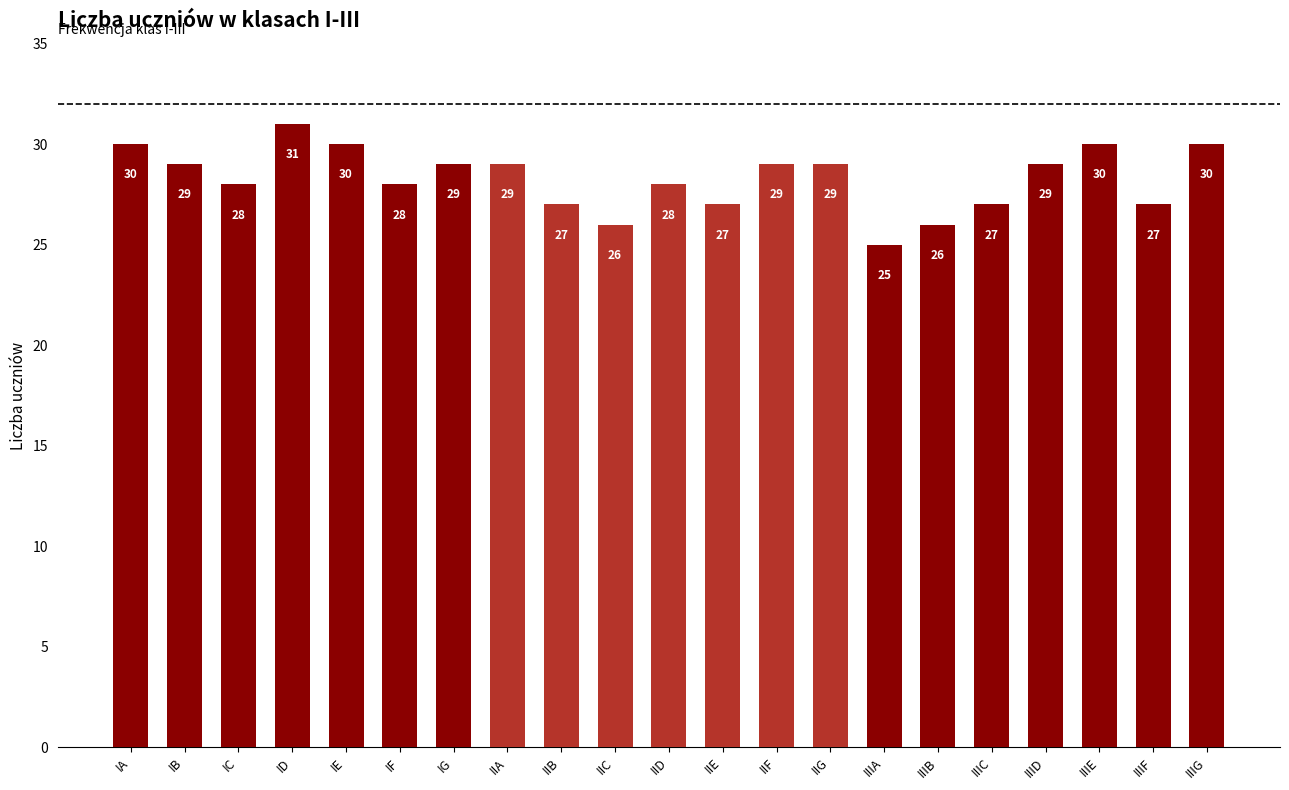

Reading right to left, list all the values displayed in this chart.

IIIG=30	IIIF=27	IIIE=30	IIID=29	IIIC=27	IIIB=26	IIIA=25	IIG=29	IIF=29	IIE=27	IID=28	IIC=26	IIB=27	IIA=29	IG=29	IF=28	IE=30	ID=31	IC=28	IB=29	IA=30